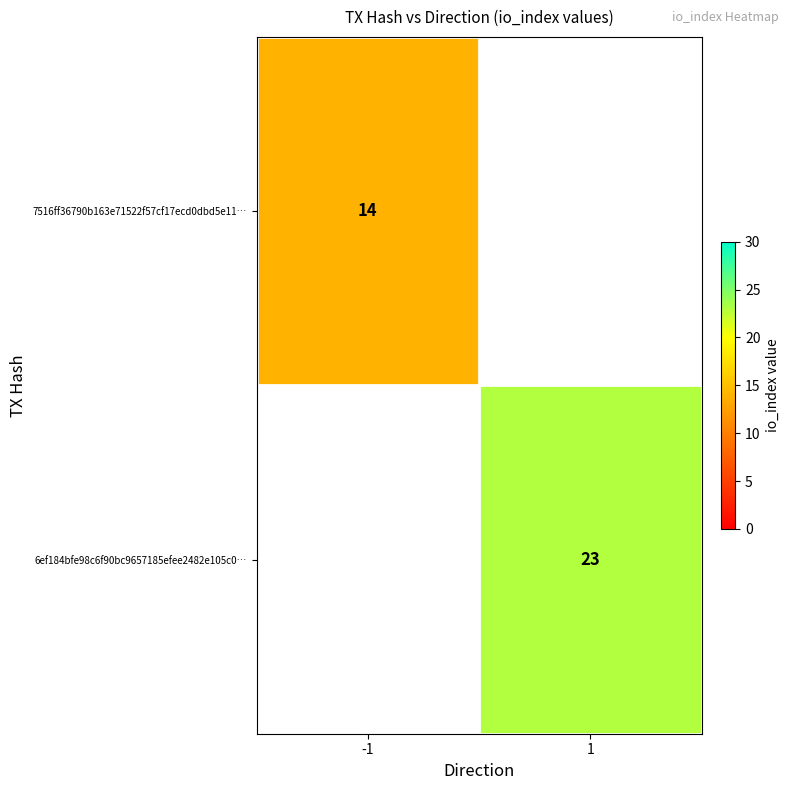

True or false: 7516ff36790b163e71522f57cf17ecd0dbd5e11… has a value of 14 at -1.

True